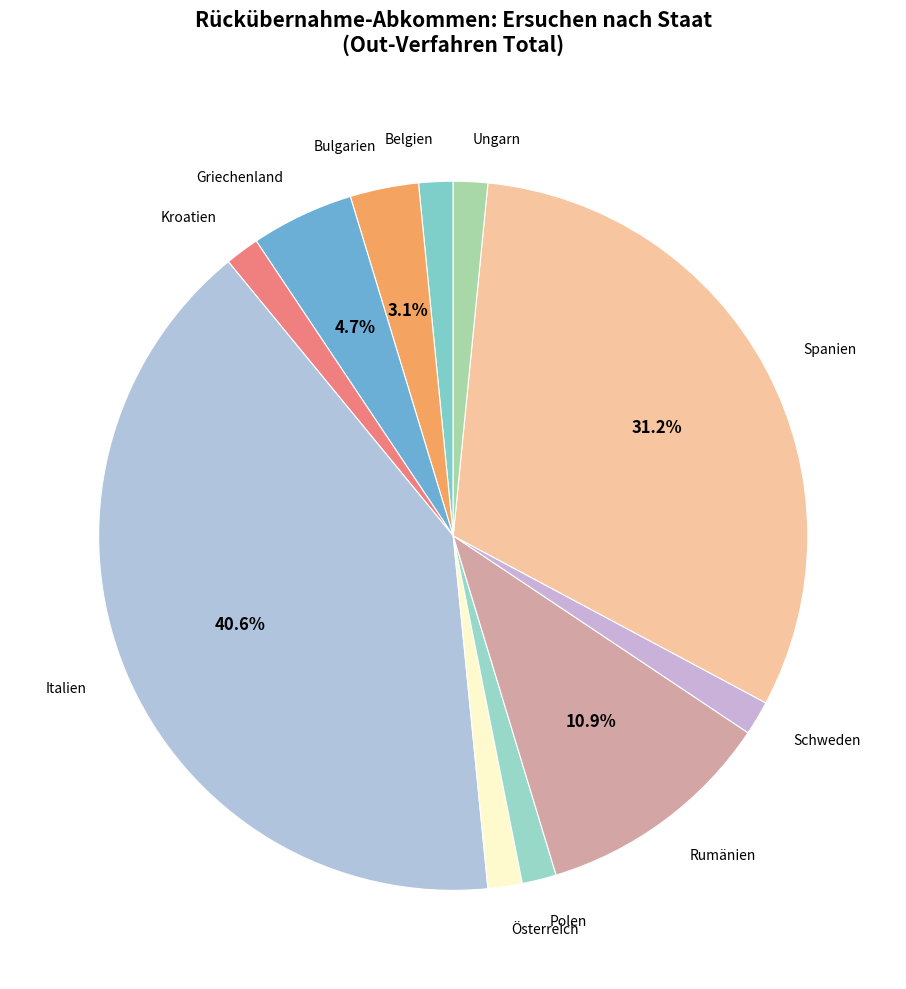

Which has a higher value, Griechenland or Rumänien?

Rumänien